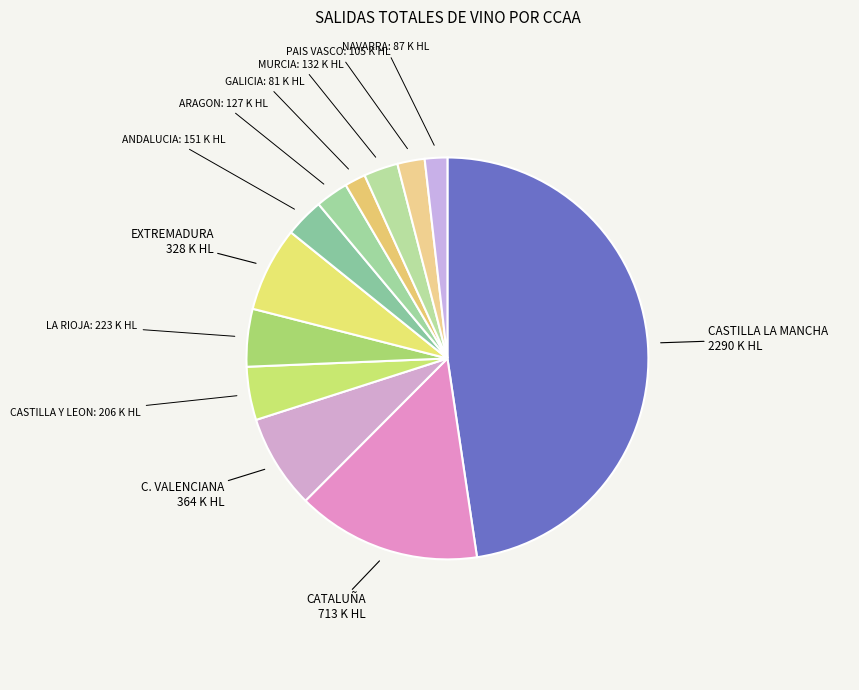

The CASTILLA LA MANCHA slice represents 48% of the pie. True or false?

True